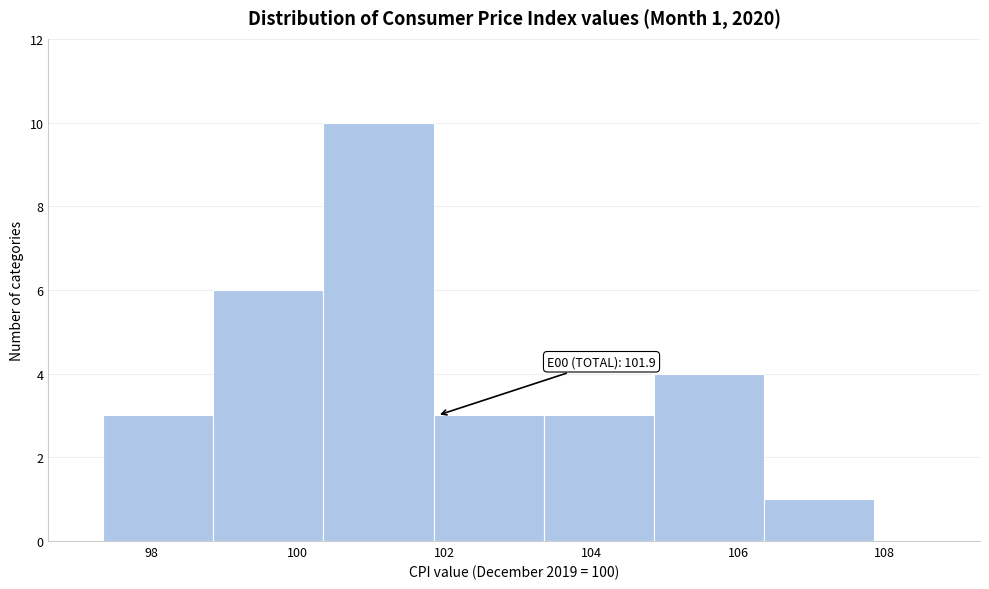

Over which range of the x-axis is the bar tallest?

100.35 to 101.85